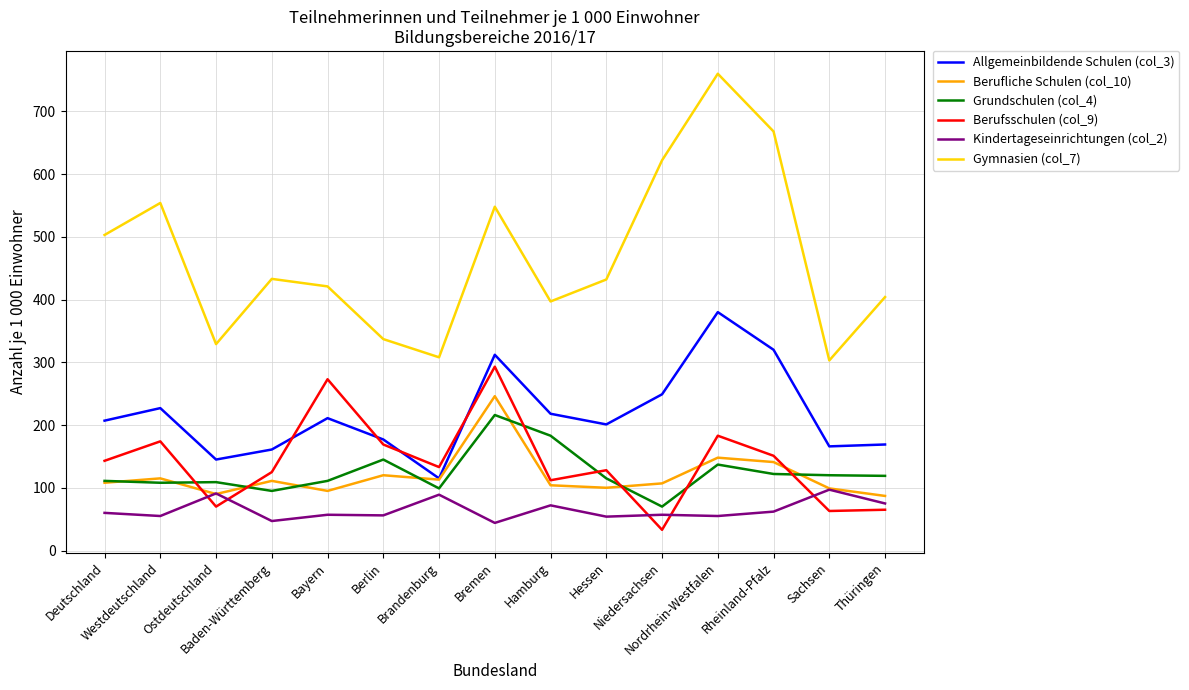

True or false: Allgemeinbildende Schulen (col_3) and Kindertageseinrichtungen (col_2) intersect in this chart.

False